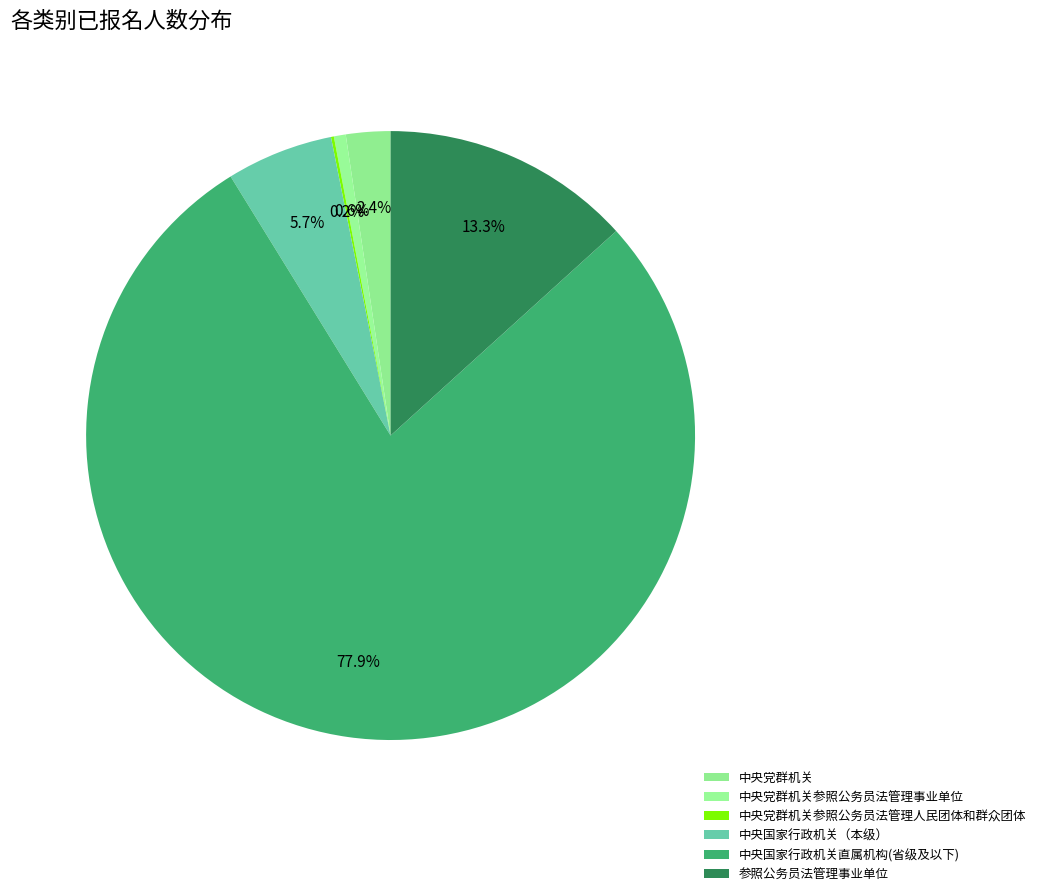

Count the number of slices in the pie.

6